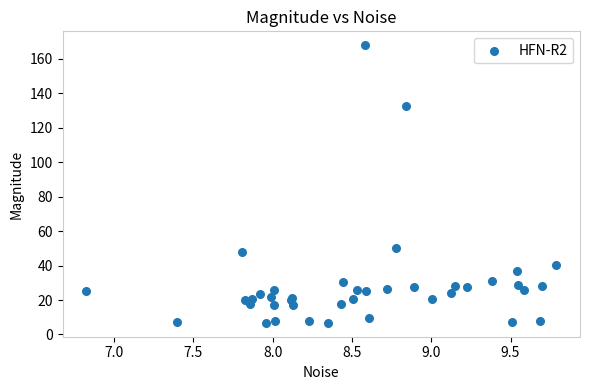

What Y value in the scatter plot is closest to 87?

50.1